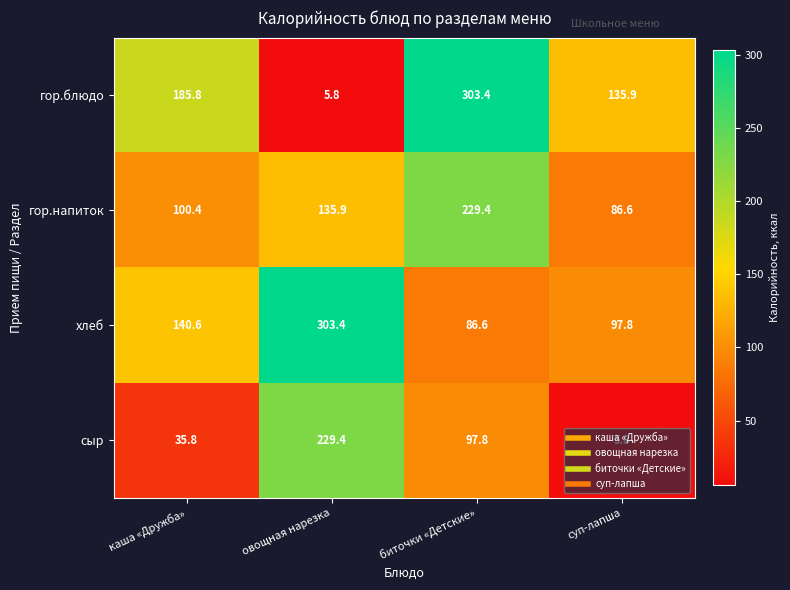

What is the difference between the maximum and minimum values in the гор.напиток series?

142.8